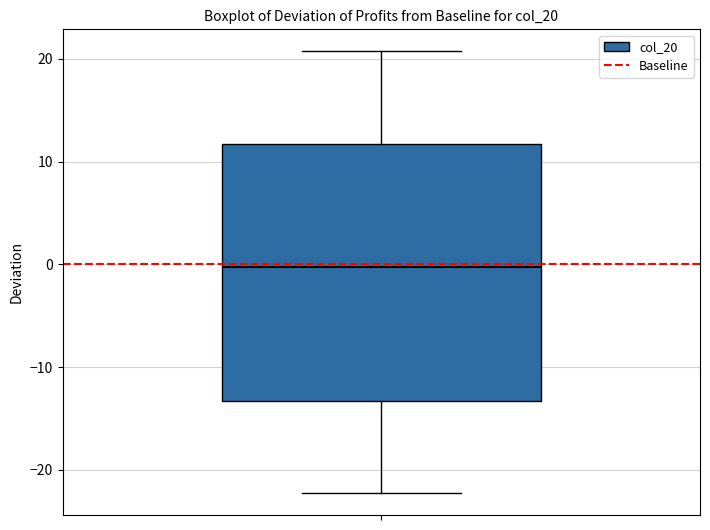

Where does the upper whisker of the box end on the y-axis? The values are not printed on the chart, so give them approximately, as read against the axis.

21